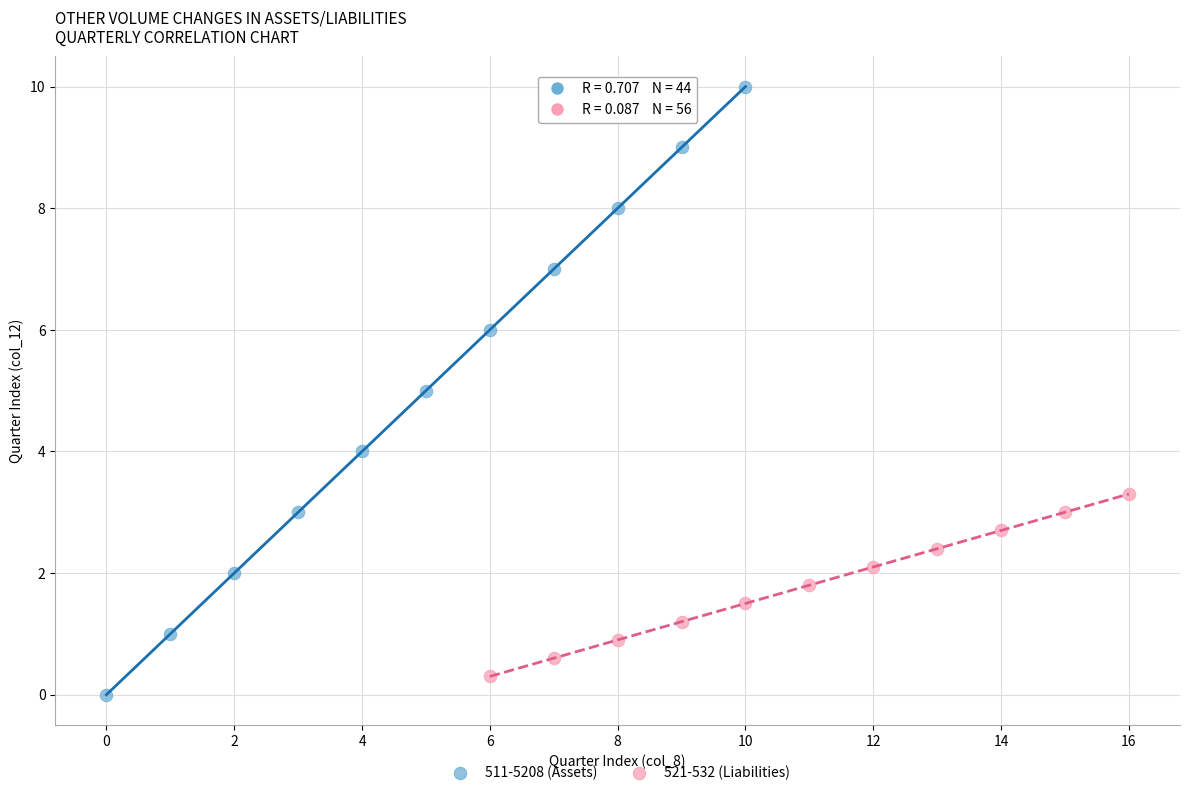

Which series has the largest Y range (max minus min)?

511-5208 (Assets)